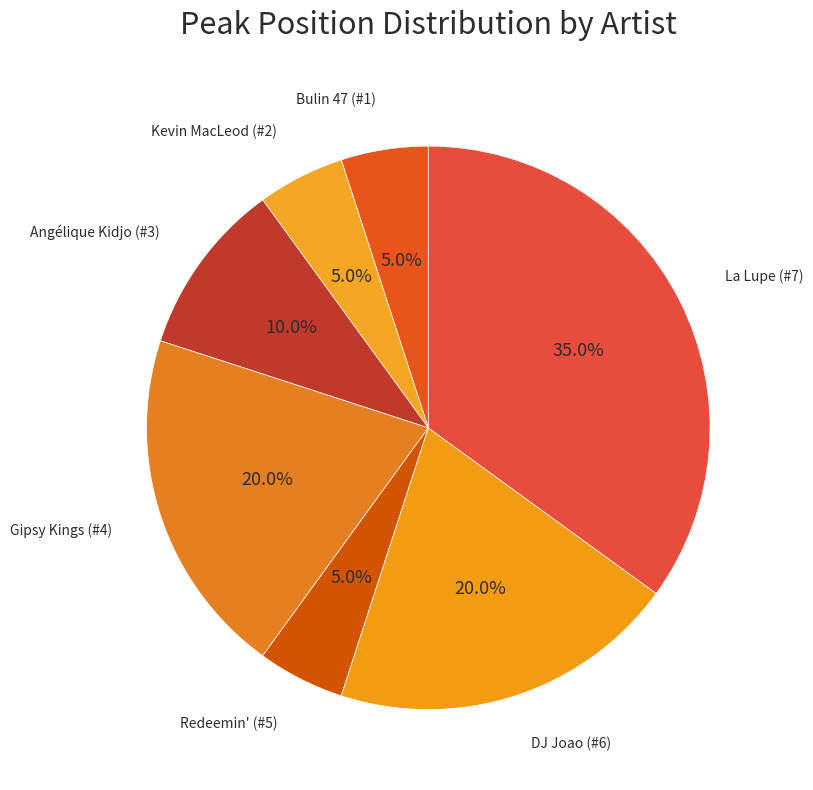

How many segments does this pie chart have?

7